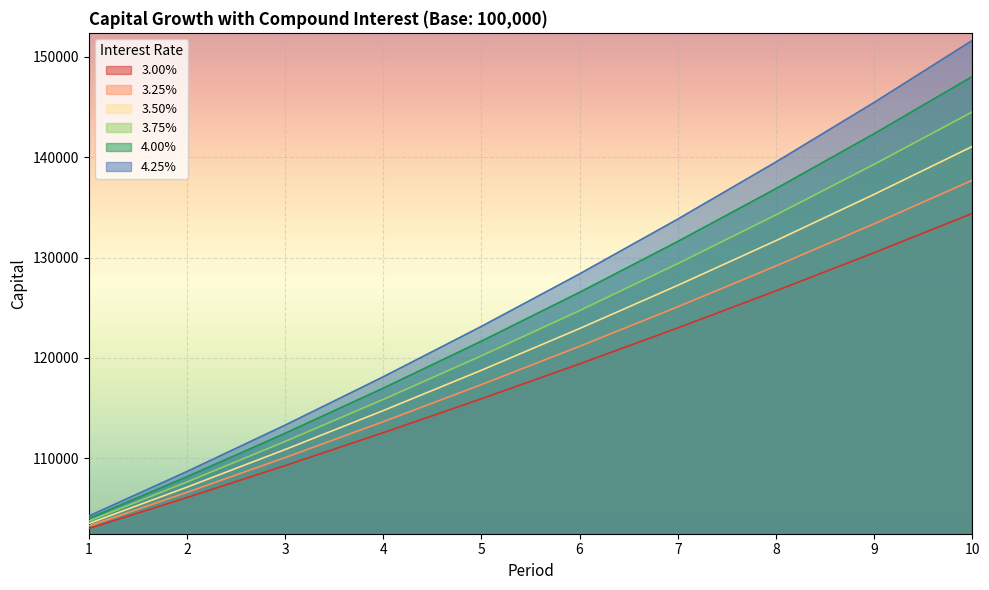

How many values in the 3.00% series are below 119405?

5